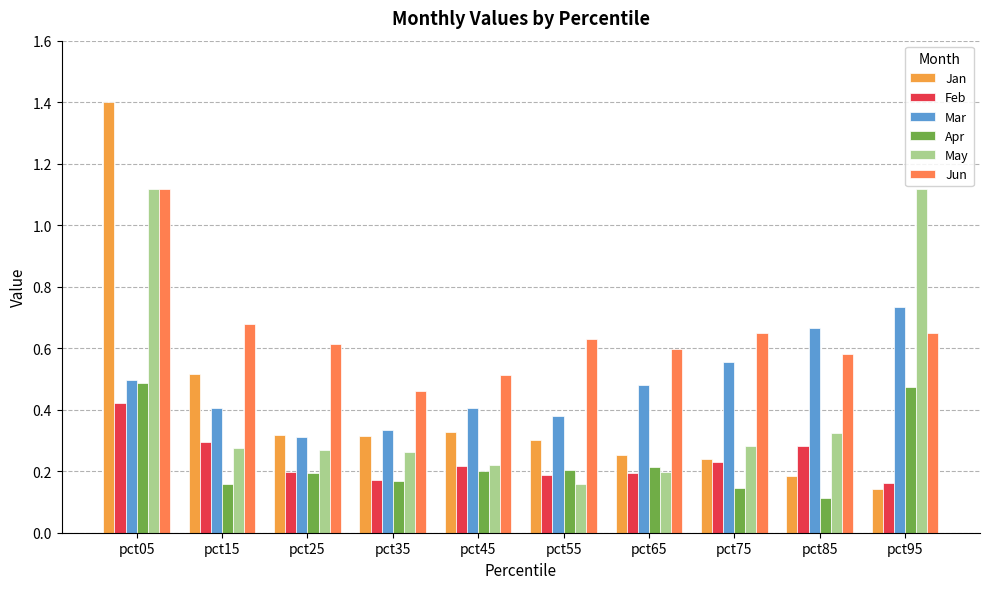

The value of Jun at pct85 is 0.1. True or false?

False